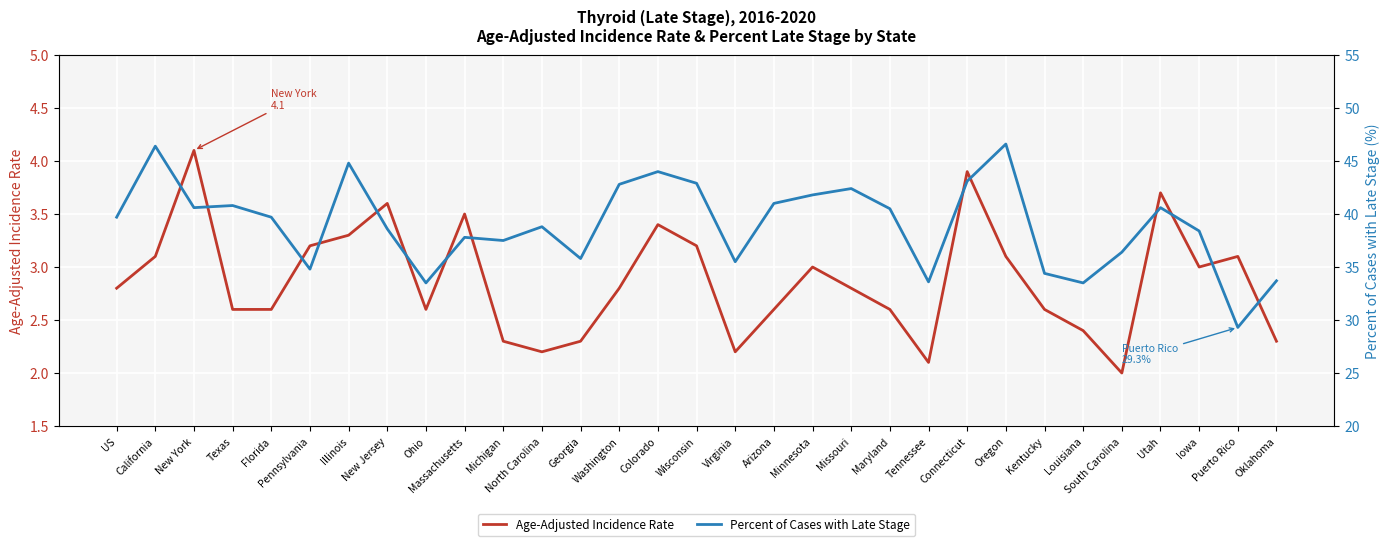

Is this an area chart (filled region under the line)?

No